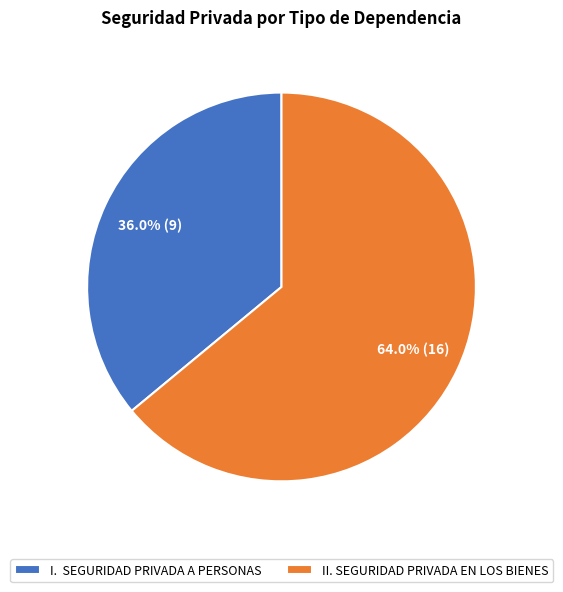

How many segments does this pie chart have?

2